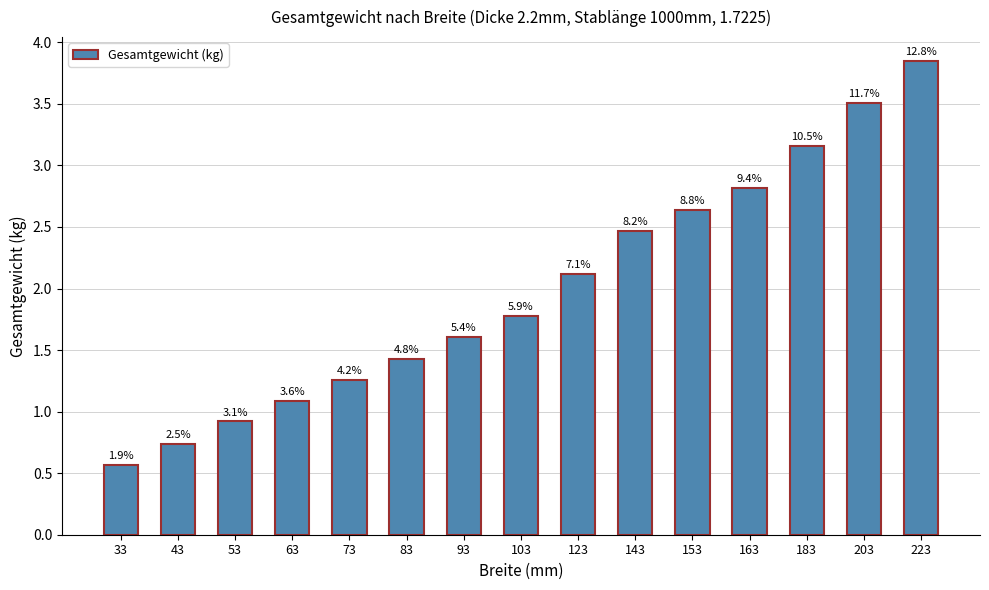

Is it true that the value at 153 is 4.1?

False